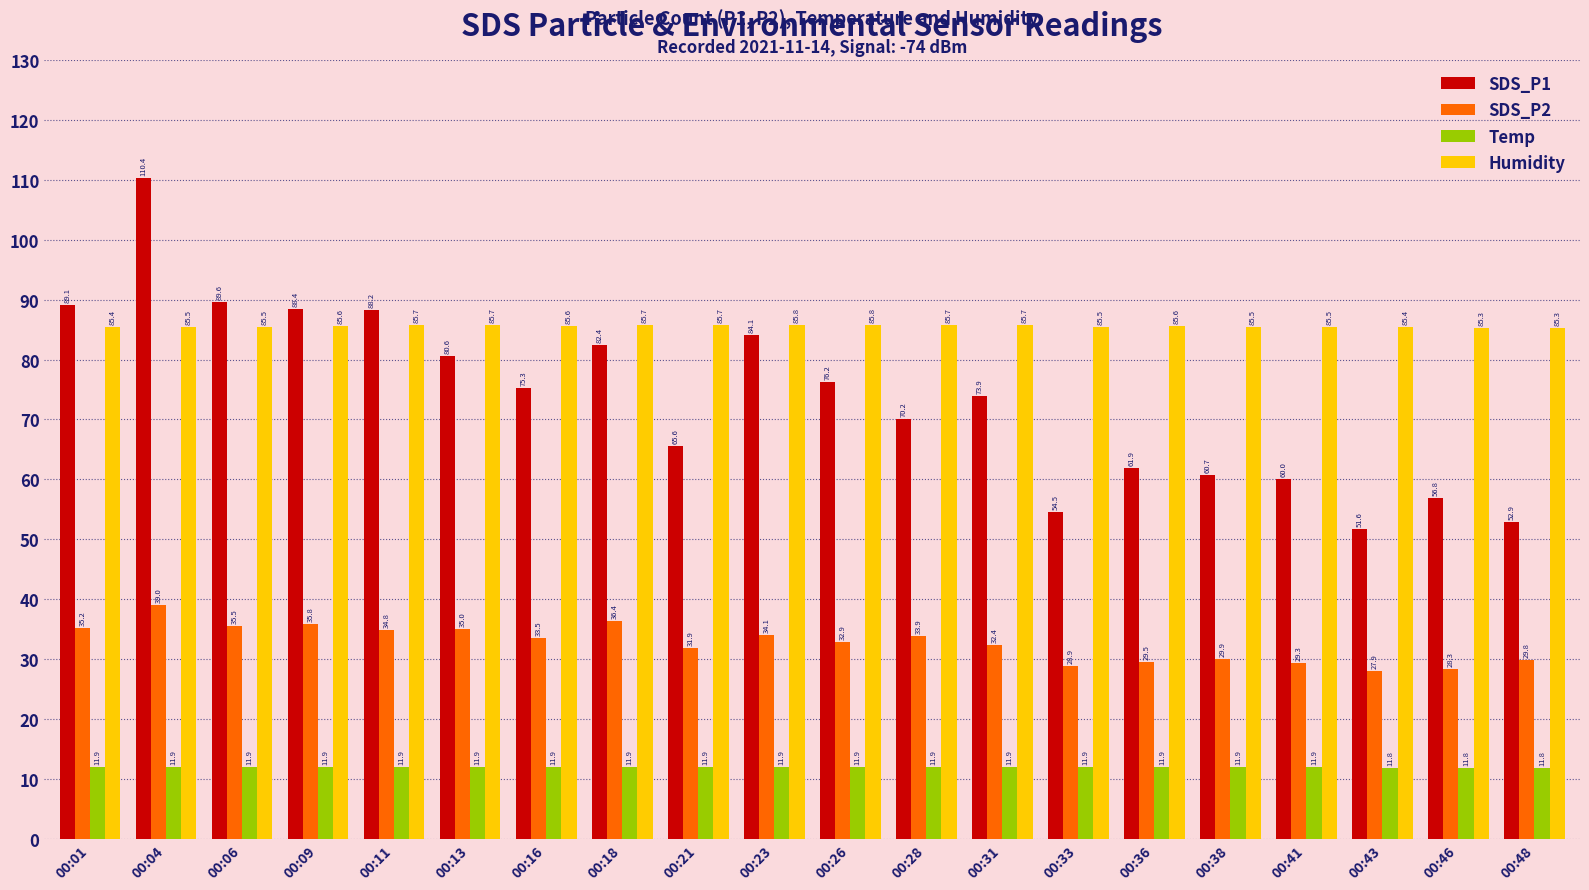

At how many categories does at least one series exceed 57?

20